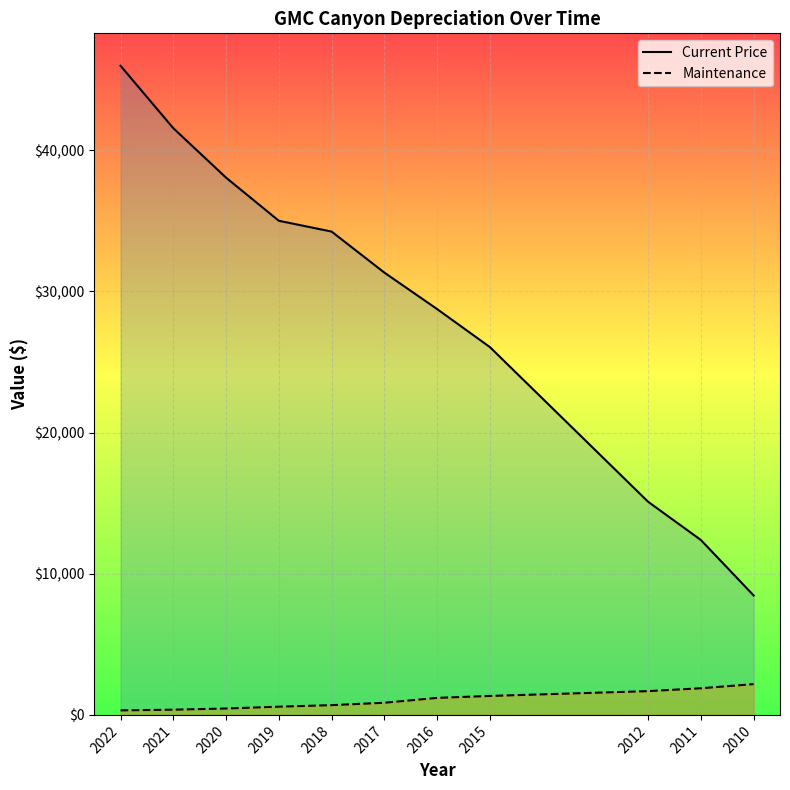

List the series in order of their peak value, lowest first.

Maintenance, Current Price